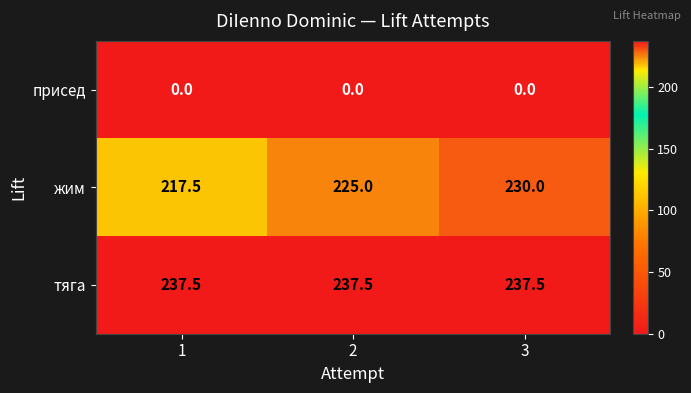

What is the maximum value shown in the chart?

237.5